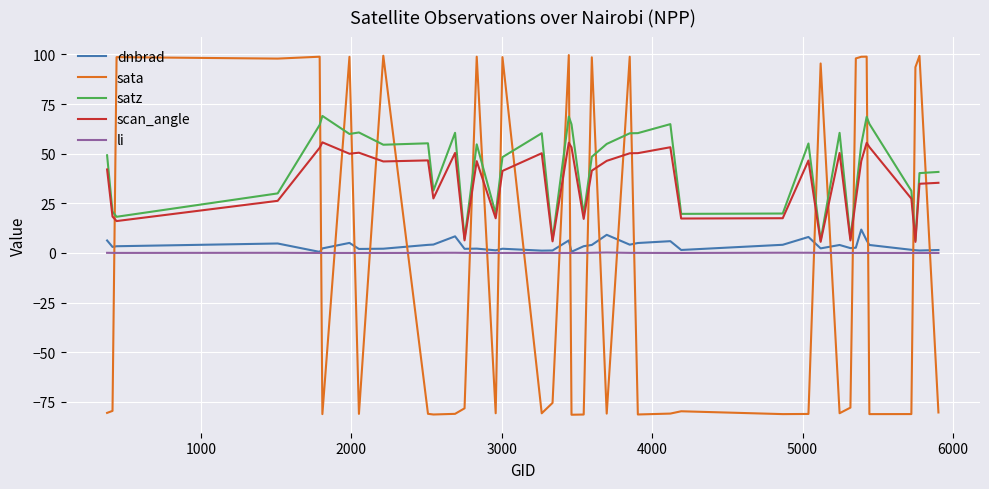

What is the sum of all scan_angle values?

1446.1